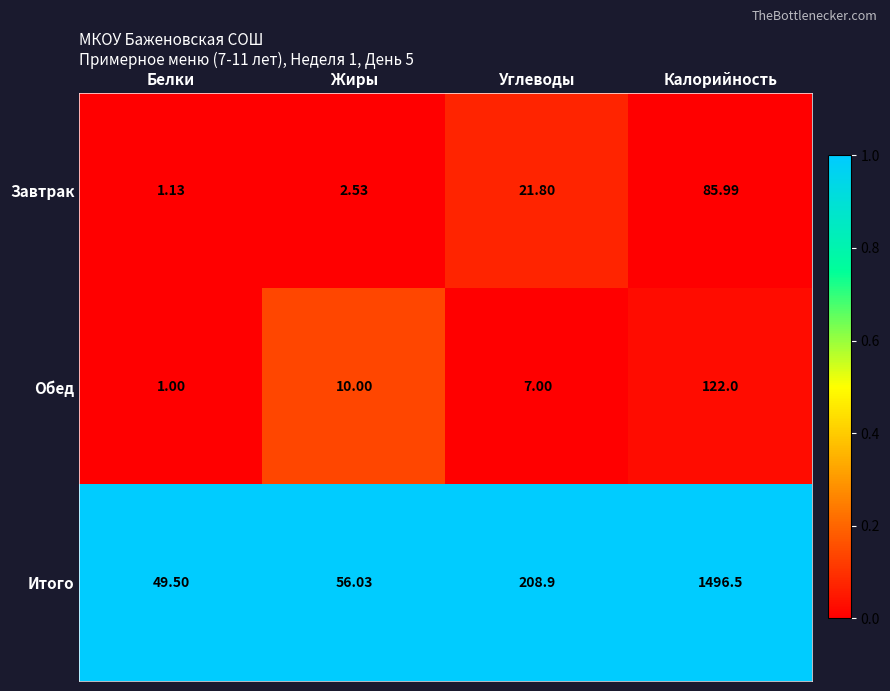

Is the value of Обед at Калорийность greater than the value of Итого at Углеводы?

No